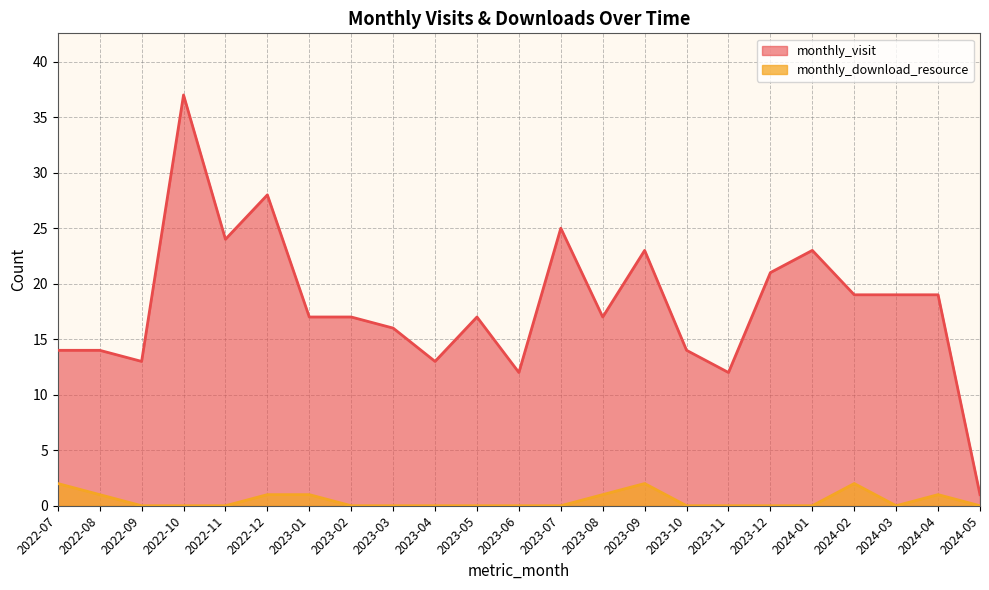

How many values in the monthly_download_resource series exceed 0?

8